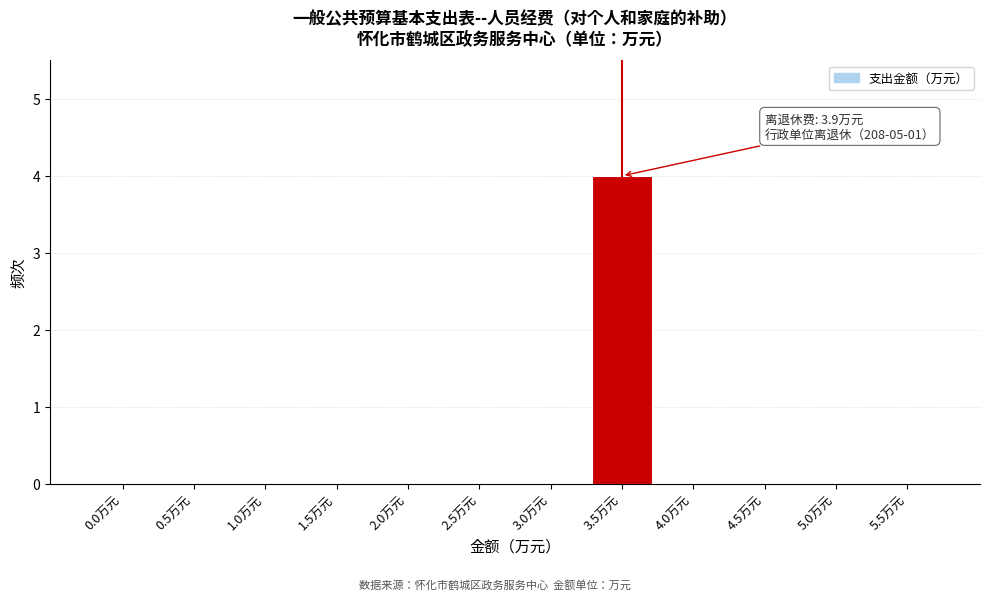

Reading right to left, what are all the values shown in this chart?

5.5万元=0	5.0万元=0	4.5万元=0	4.0万元=0	3.5万元=4	3.0万元=0	2.5万元=0	2.0万元=0	1.5万元=0	1.0万元=0	0.5万元=0	0.0万元=0